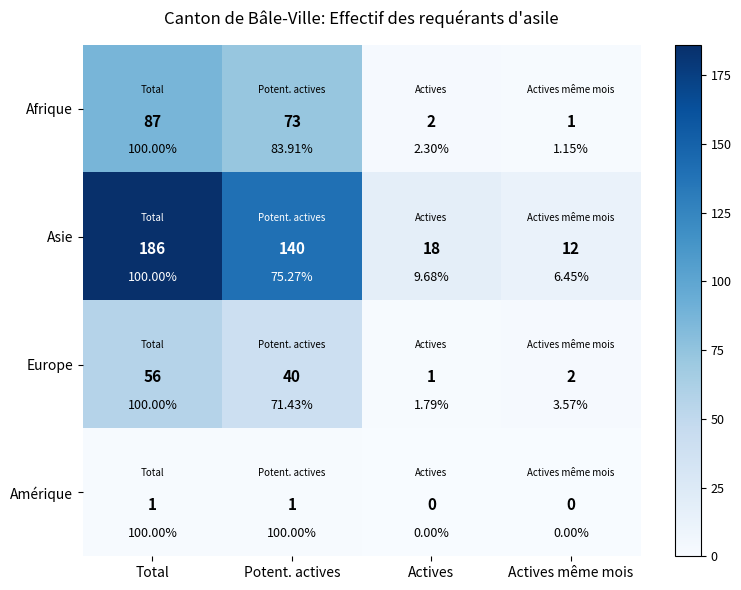

At how many categories does at least one series exceed 72?

2